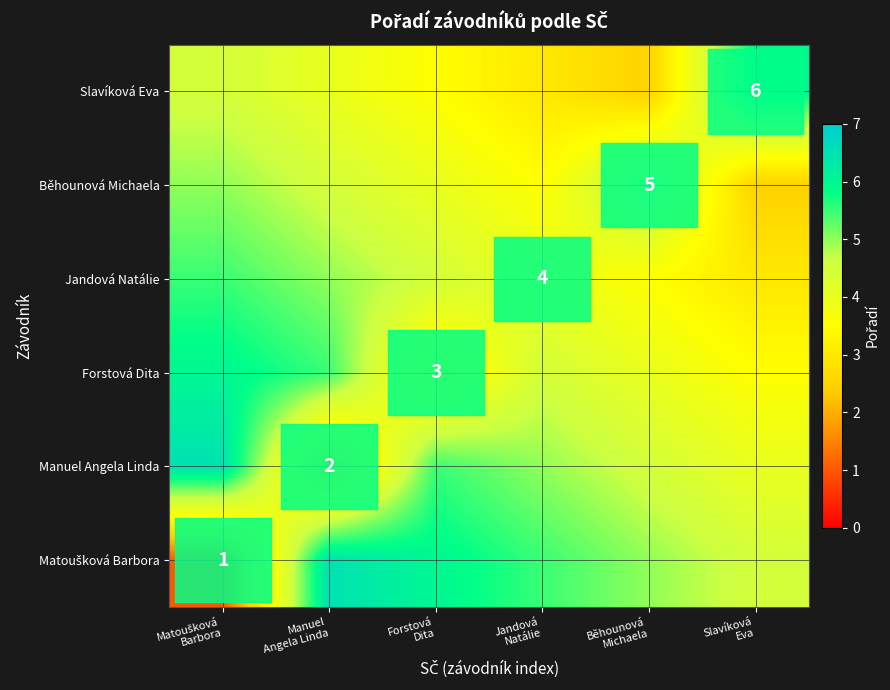

Rank the series by their average value, from lowest to highest.

Slavíková Eva, Běhounová Michaela, Jandová Natálie, Forstová Dita, Manuel Angela Linda, Matoušková Barbora